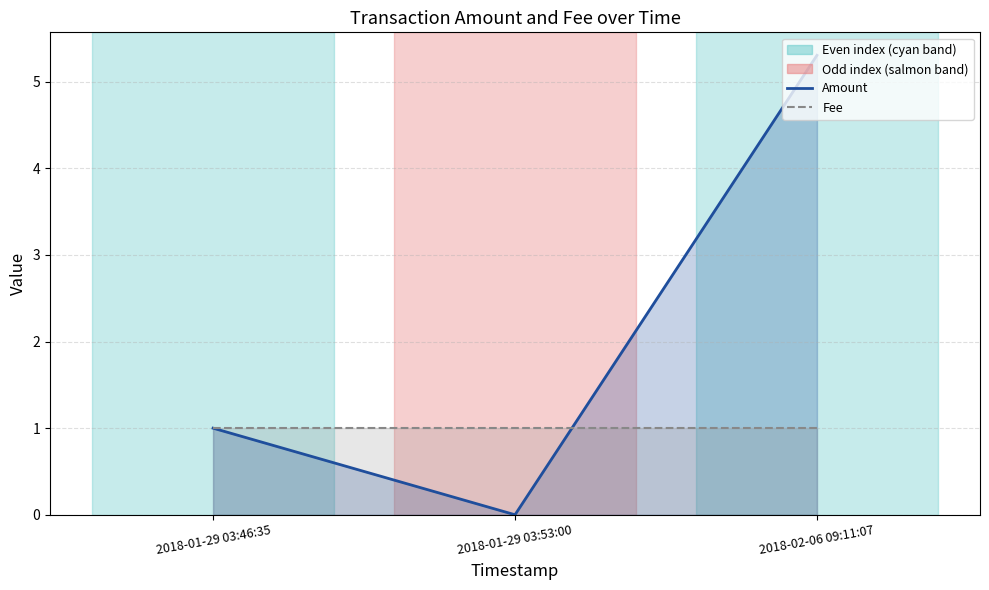

Is the value of Amount at 2018-01-29 03:53:00 greater than the value of Fee at 2018-01-29 03:46:35?

No